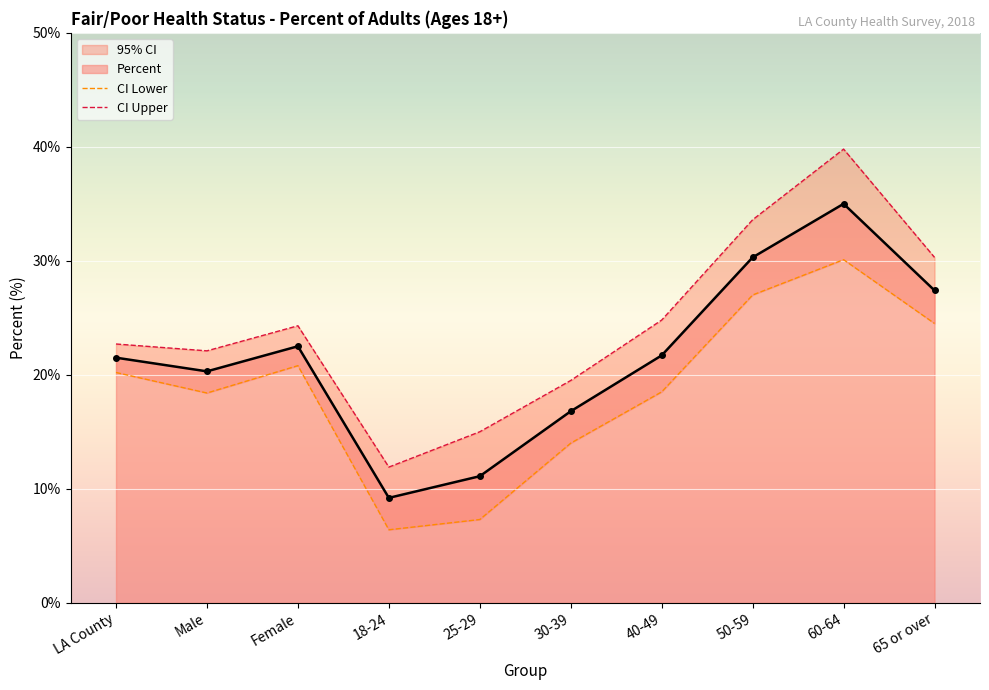

What is the minimum value for Percent?

9.2